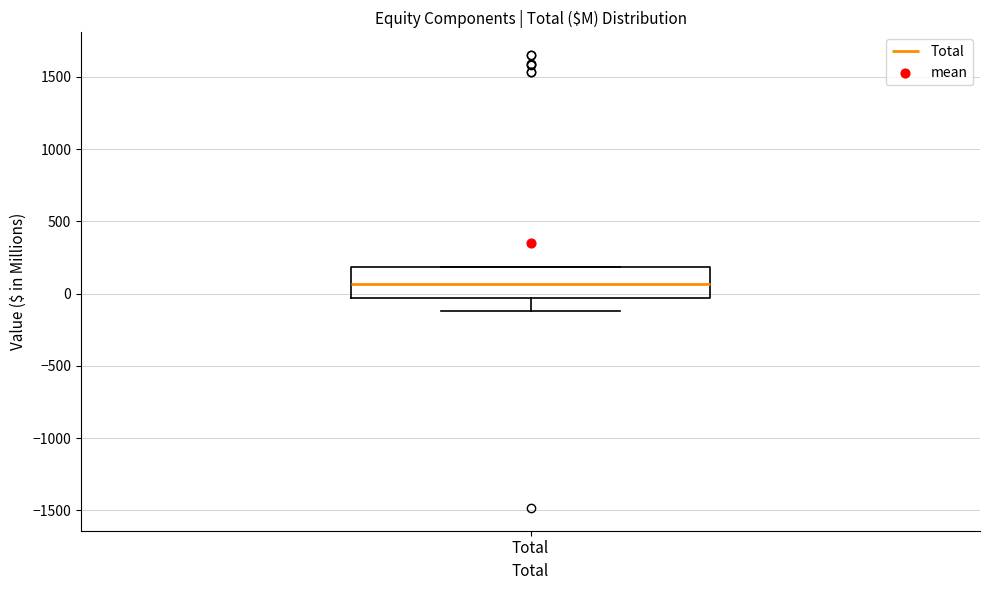

Transcribe this box plot: give where the median line is, the range the box spans, and where the two whiskers end, as read against the y-axis. The values are not printed on the chart, so give them approximately, as read against the axis.

median 50, box -50 to 200, whiskers -100 to 200